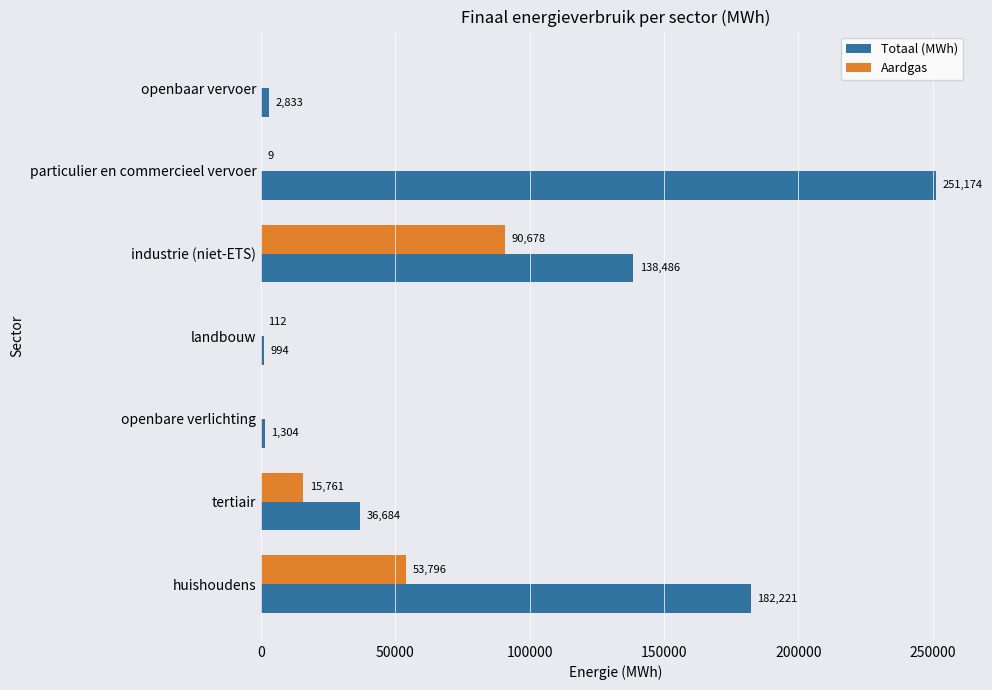

At which category is the sum across all series the highest?

particulier en commercieel vervoer